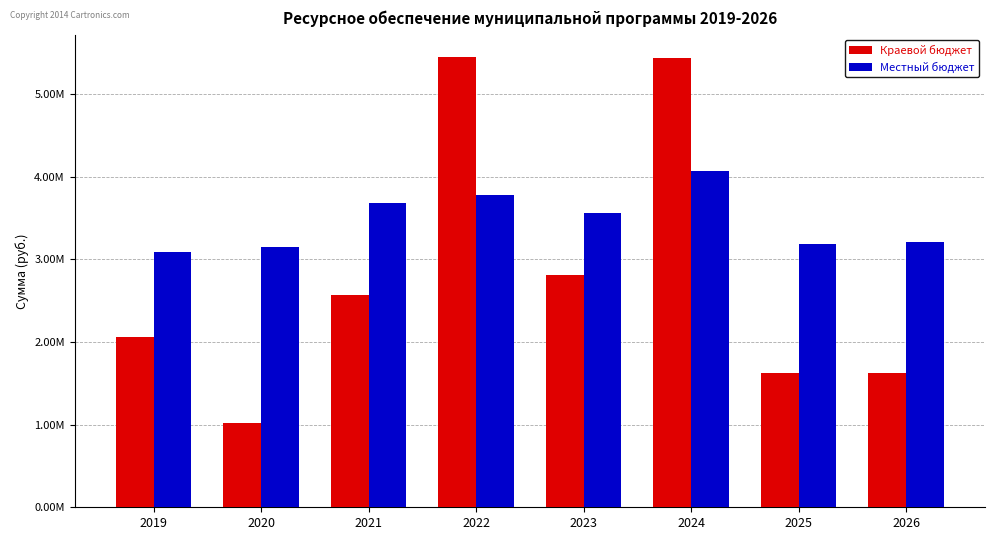

Does the chart contain any negative values?

No